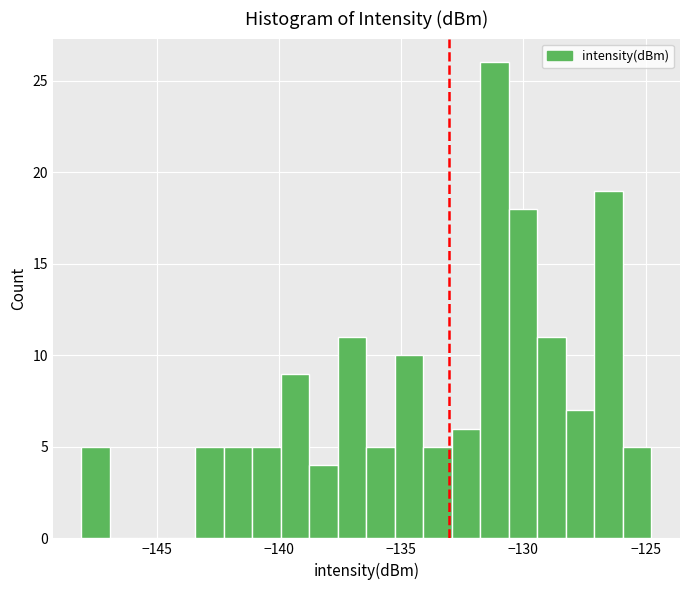

Around what value on the x-axis is the tallest bar? Give the approximate position of its centre, as read against the axis.

-131.0